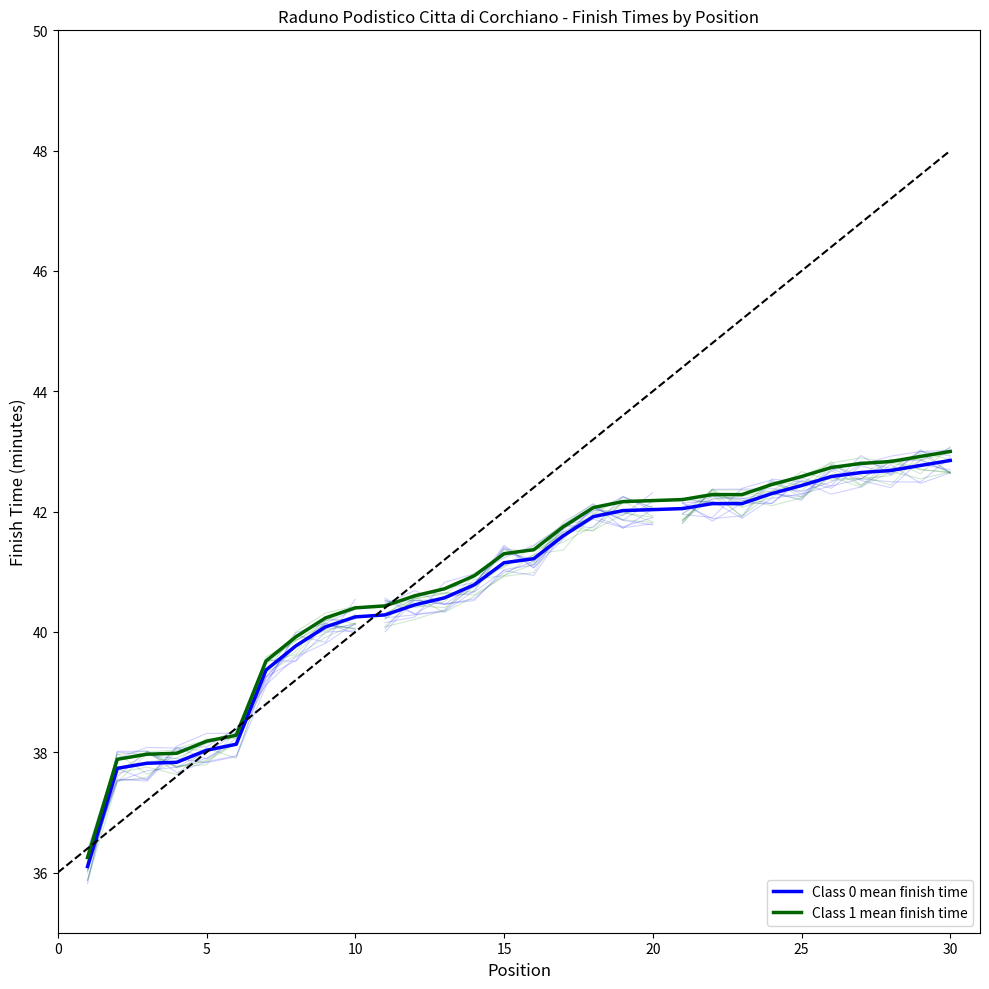

True or false: Class 1 mean finish time has more than 0 interior local peaks.

False